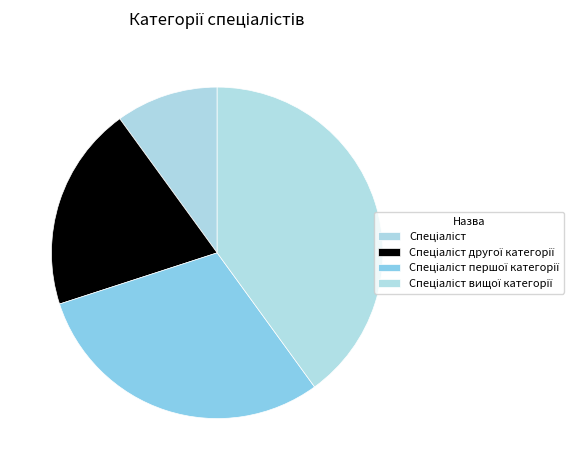

Which category has the smallest portion of the pie?

Спеціаліст